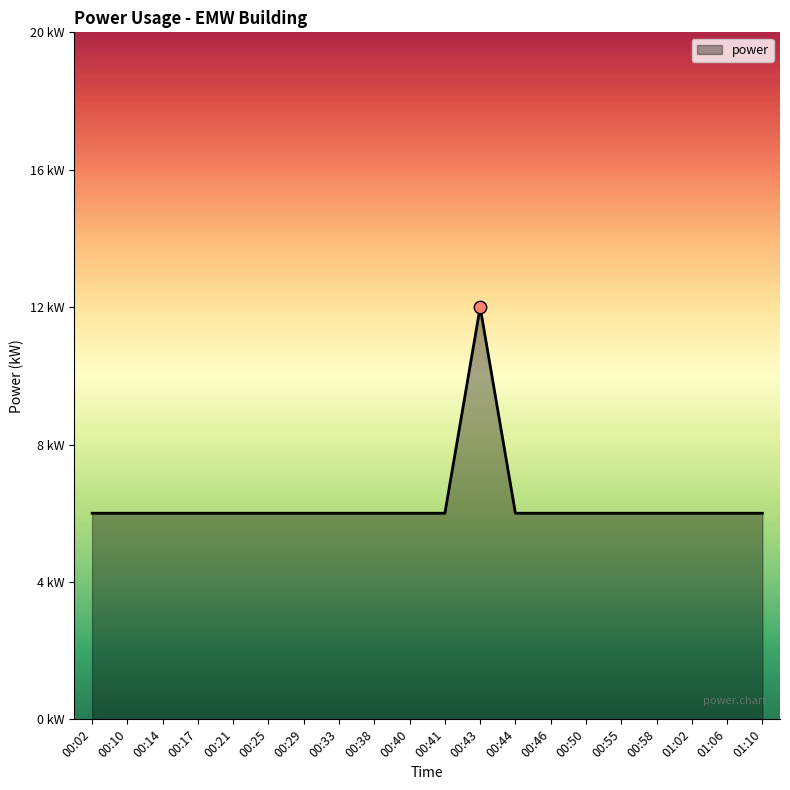

What is the ratio of the value at 00:17 to the value at 00:41?

1.0